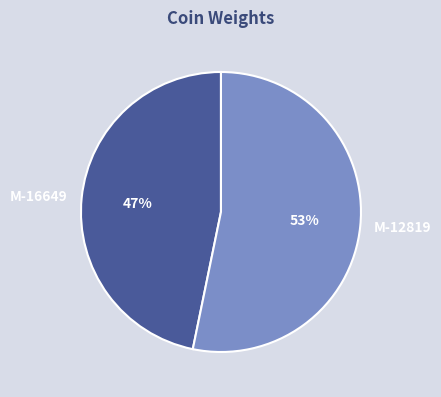

Between M-12819 and M-16649, which is larger?

M-12819